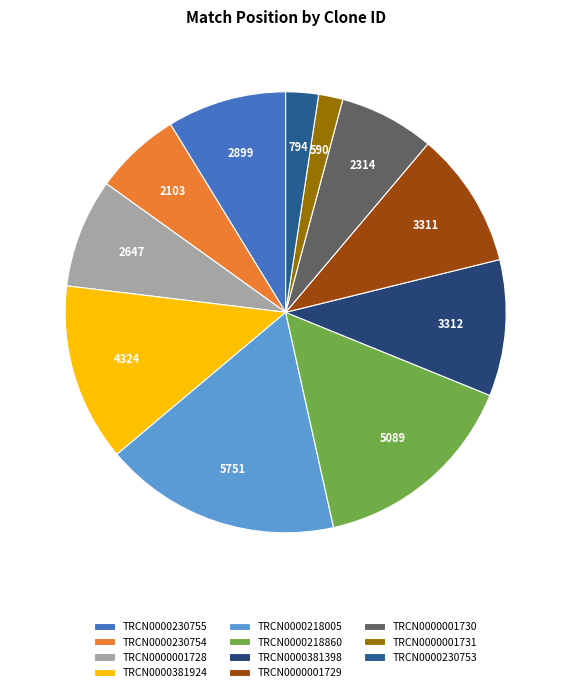

Count the number of slices in the pie.

11